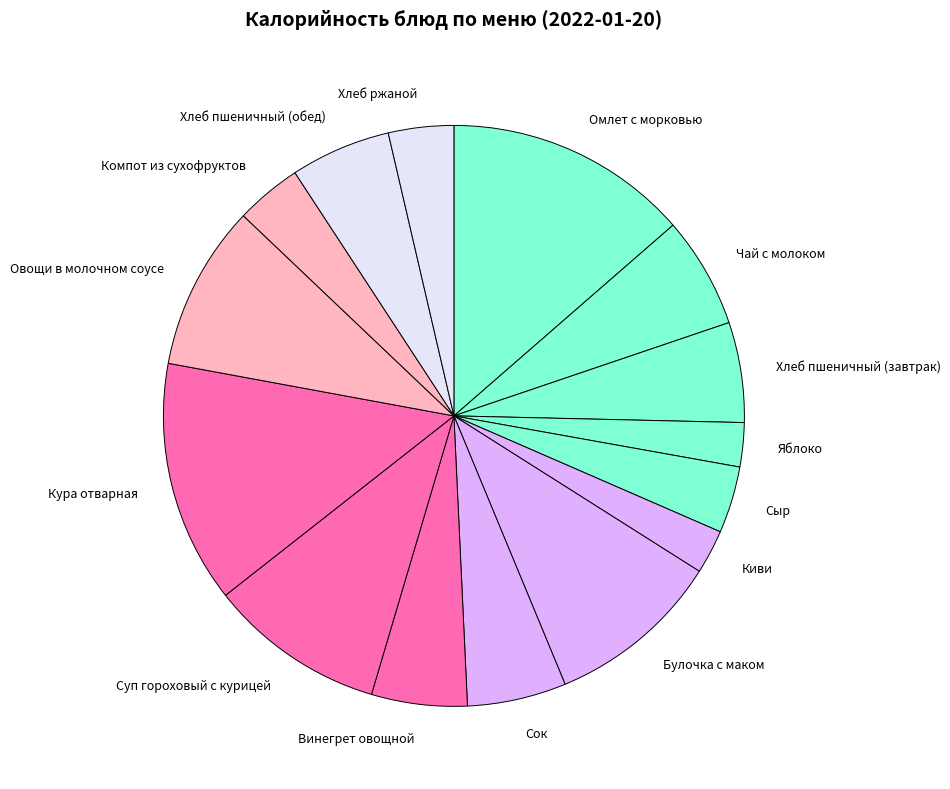

Is there a majority slice in this chart?

No